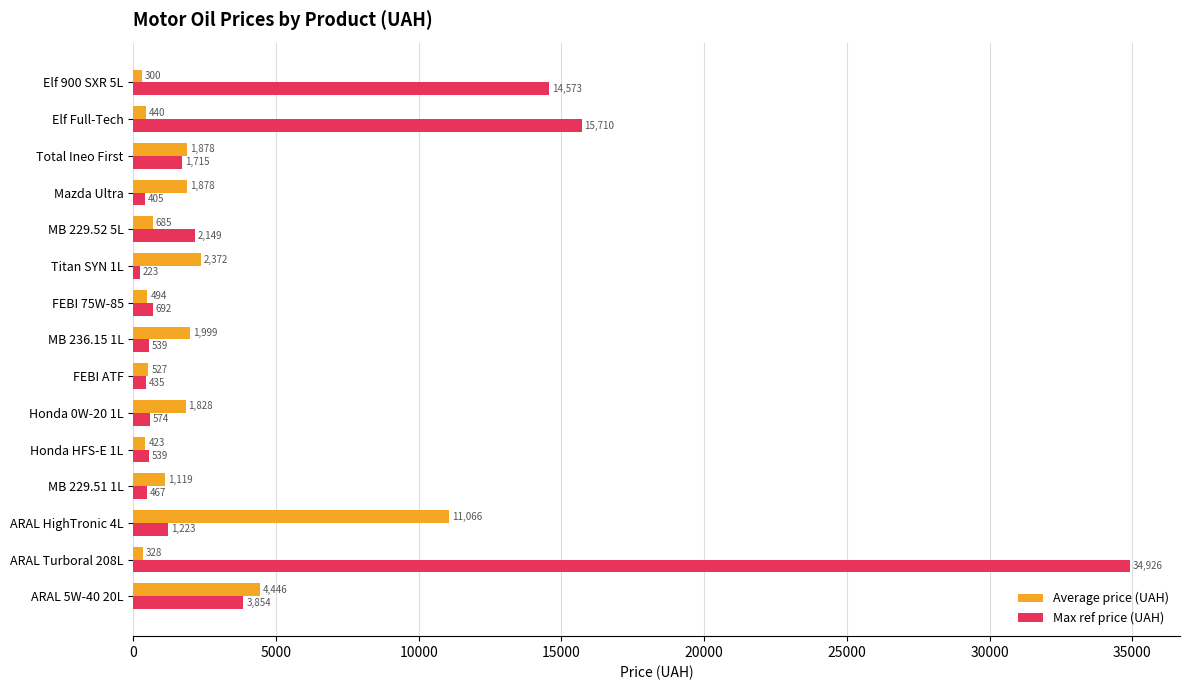

Is it true that Average price (UAH) equals 4030 at Titan SYN 1L?

False